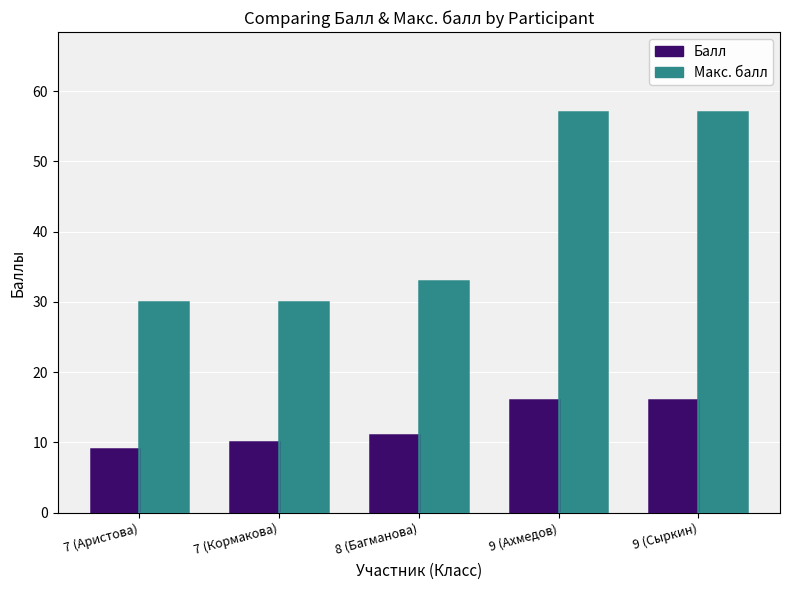

The Макс. балл series shows 15 at 7 (Кормакова). True or false?

False